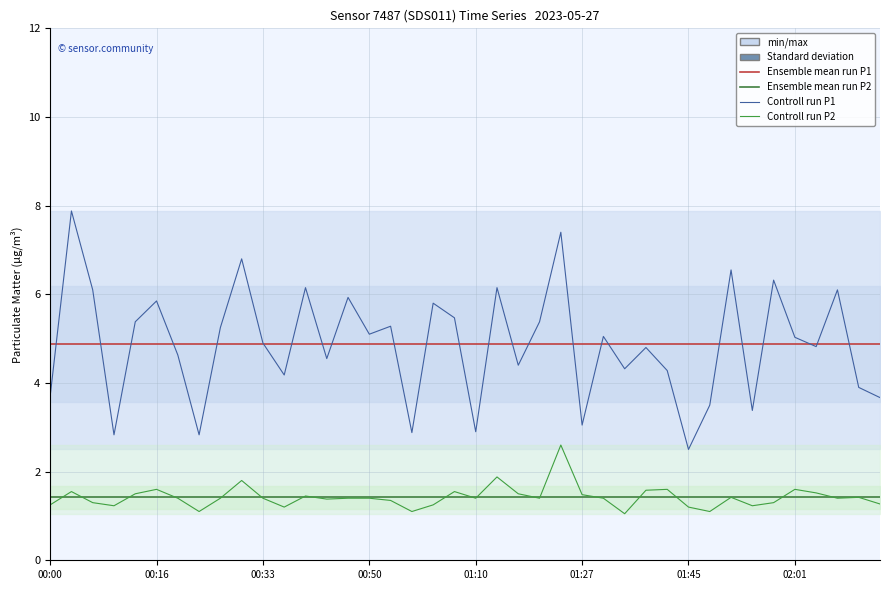

True or false: Ensemble mean P2 has more than 1 points higher than both neighbors.

False